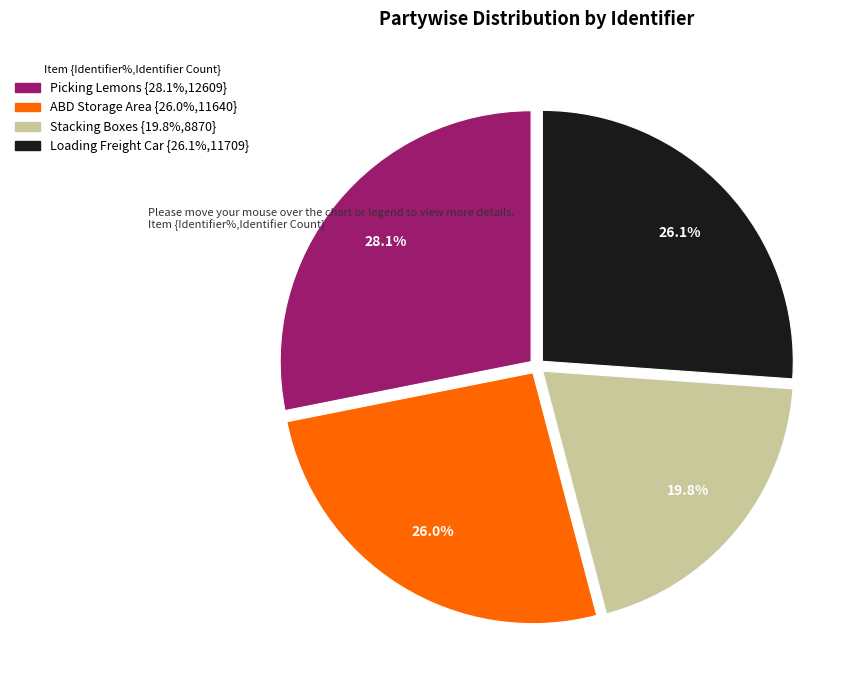

Does any single category account for the majority?

No